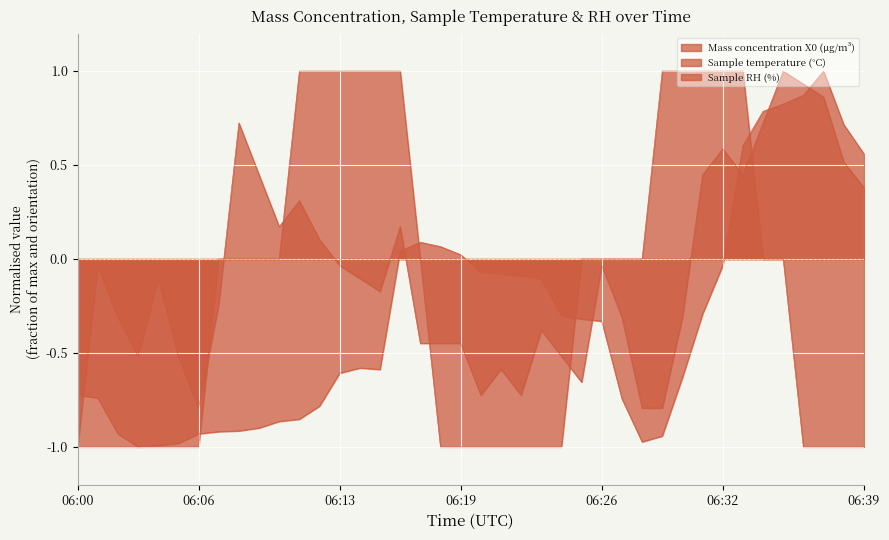

Between which two adjacent categories do Mass concentration X0 (μg/m³) and Sample RH (%) first intersect?

06:00 and 06:01